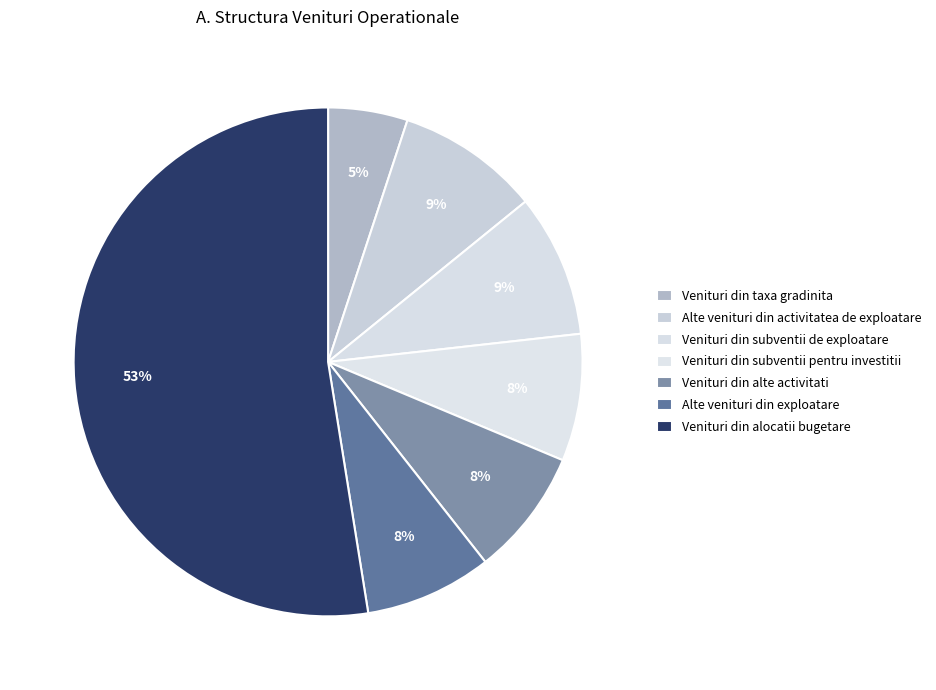

To the nearest percent, what is the average slice percentage?

14%